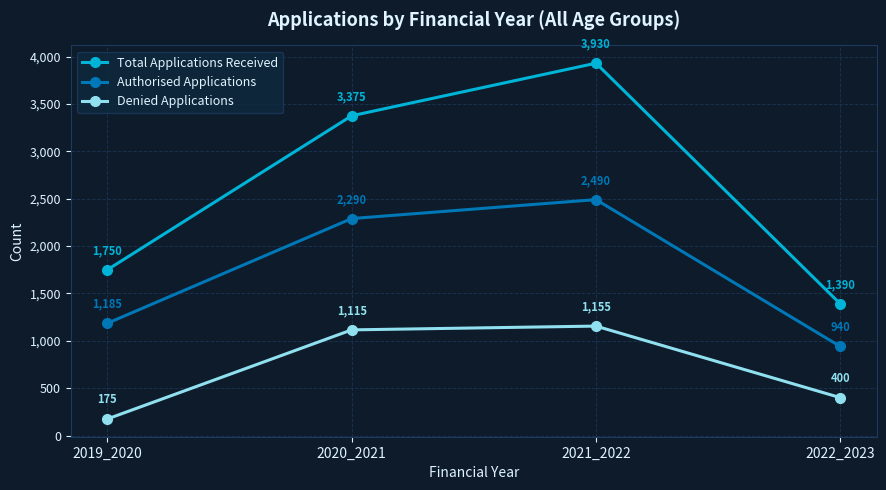

What is the sum of the Total Applications Received values at 2022_2023 and 2021_2022?

5320